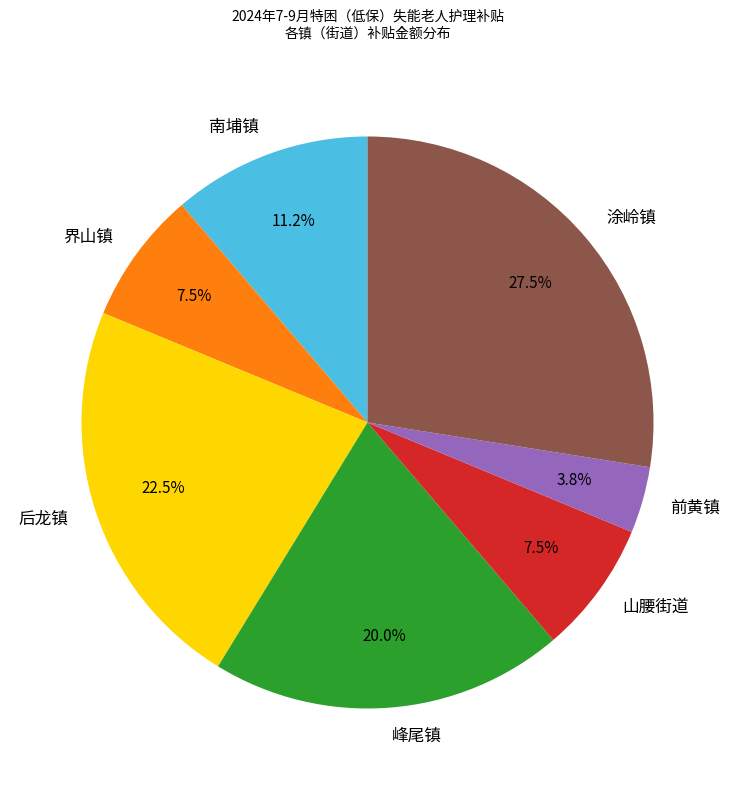

Which category has the smallest portion of the pie?

前黄镇